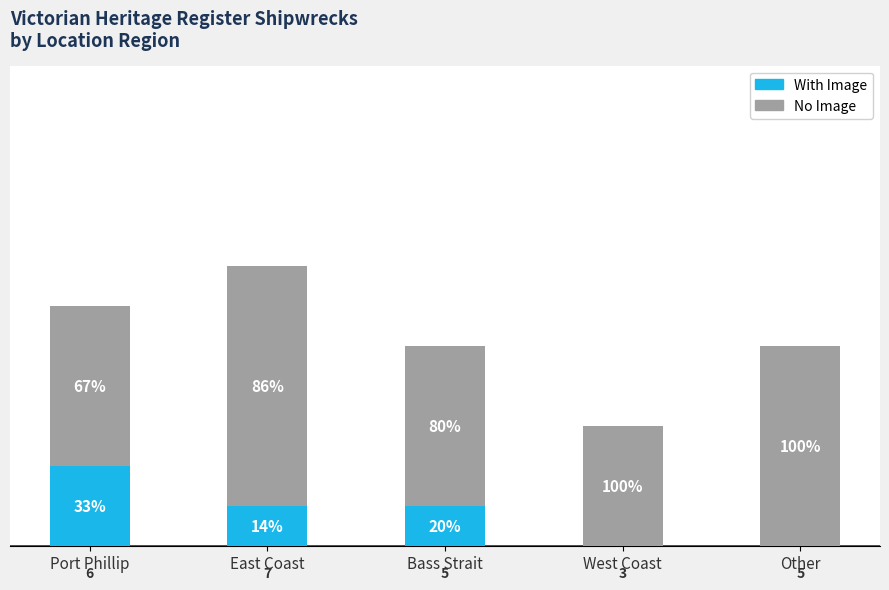

Does the chart contain stacked bars?

Yes